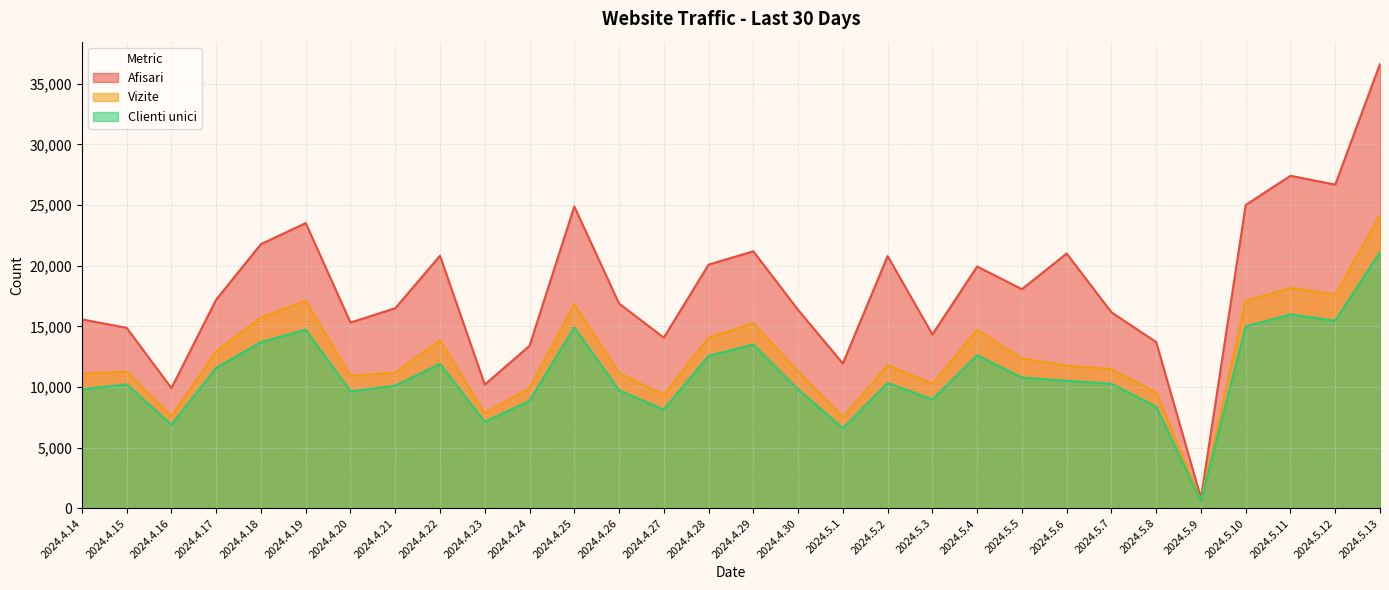

In Afisari, how many points are higher than both neighbors (excluding endpoints)?

8